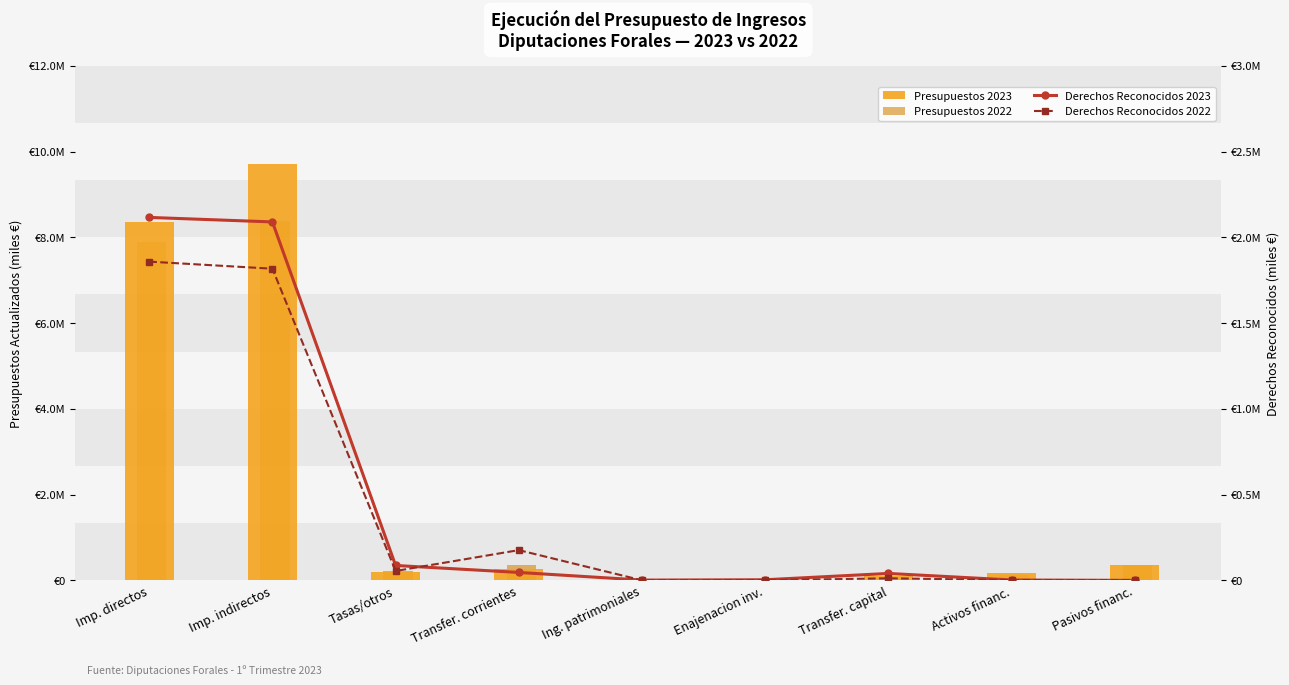

Reading right to left, what are all the values shown in this chart?

Presupuestos 2023: Pasivos financ.=348440.0	Activos financ.=173622.0	Transfer. capital=113157.4	Enajenacion inv.=4557.9	Ing. patrimoniales=7220.0	Transfer. corrientes=267330.0	Tasas/otros=199535.7	Imp. indirectos=9706312.0	Imp. directos=8347403.4
Presupuestos 2022: Pasivos financ.=362403.3	Activos financ.=114376.4	Transfer. capital=72315.8	Enajenacion inv.=5975.4	Ing. patrimoniales=1228.4	Transfer. corrientes=349066.6	Tasas/otros=208018.6	Imp. indirectos=8370890.6	Imp. directos=7892582.0
Derechos Reconocidos 2023: Pasivos financ.=0.0	Activos financ.=2151.7	Transfer. capital=40415.1	Enajenacion inv.=3603.8	Ing. patrimoniales=1663.3	Transfer. corrientes=46161.0	Tasas/otros=86796.8	Imp. indirectos=2089522.7	Imp. directos=2115801.4
Derechos Reconocidos 2022: Pasivos financ.=0.0	Activos financ.=1540.1	Transfer. capital=12010.7	Enajenacion inv.=761.4	Ing. patrimoniales=263.3	Transfer. corrientes=176307.3	Tasas/otros=54862.6	Imp. indirectos=1816798.8	Imp. directos=1858053.2